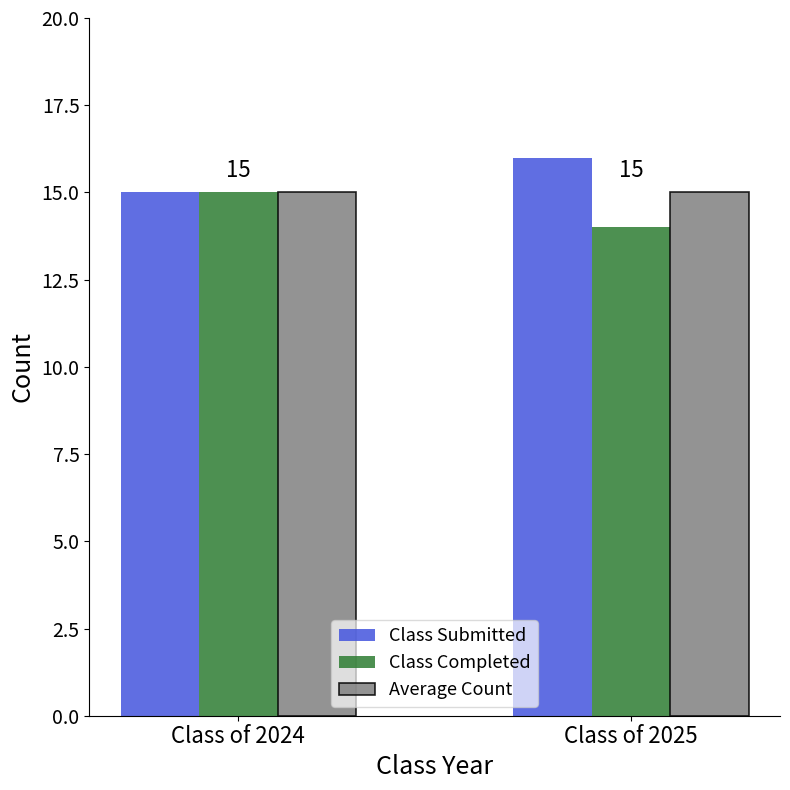

Reading left to right, what are all the values shown in this chart?

Class Submitted: Class of 2024=15	Class of 2025=16
Class Completed: Class of 2024=15	Class of 2025=14
Average Count: Class of 2024=15	Class of 2025=15